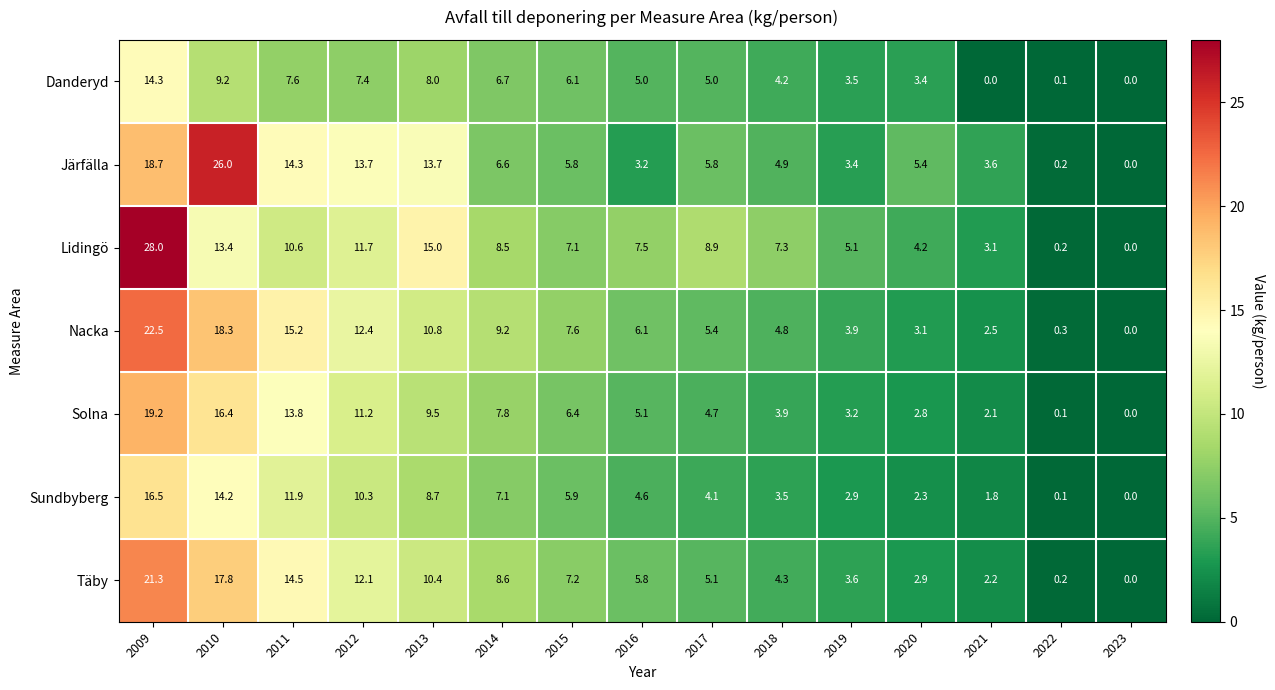

How many series are shown in this chart?

7